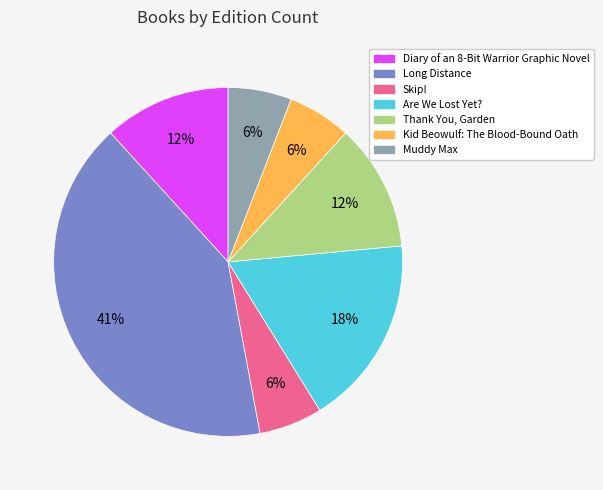

Which category has the biggest portion of the pie?

Long Distance